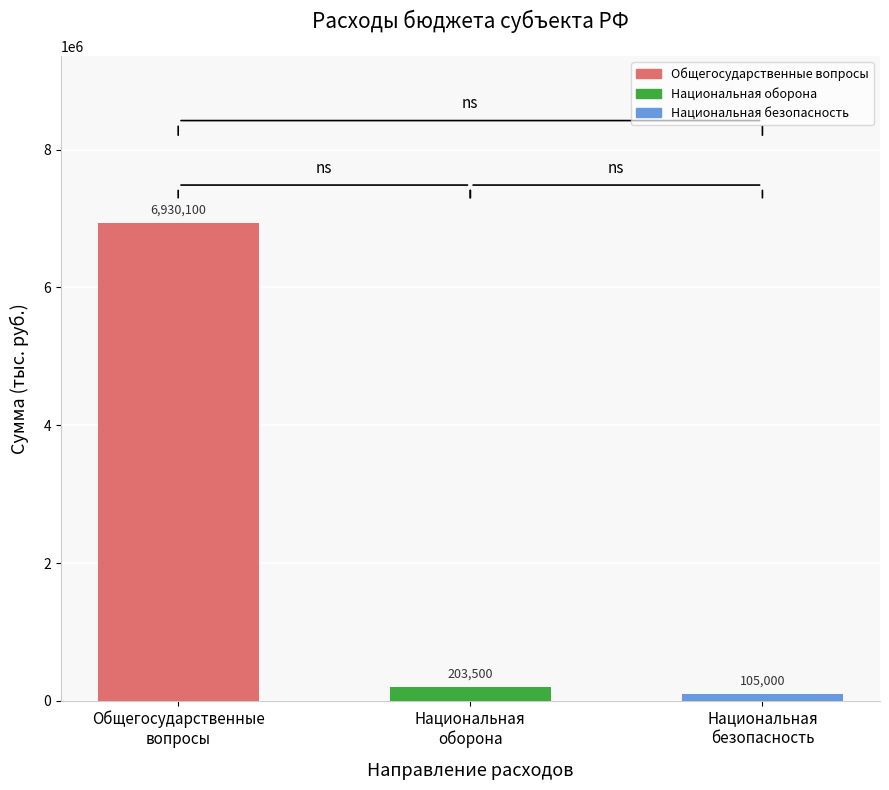

What is the maximum value shown in the chart?

6930100